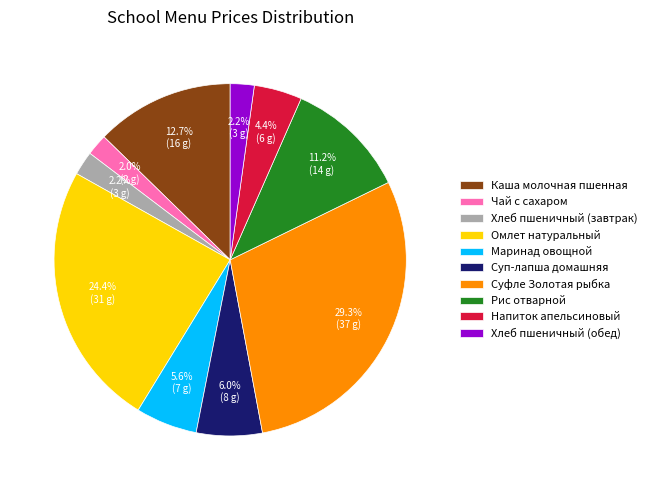

Which category has the biggest portion of the pie?

Суфле Золотая рыбка